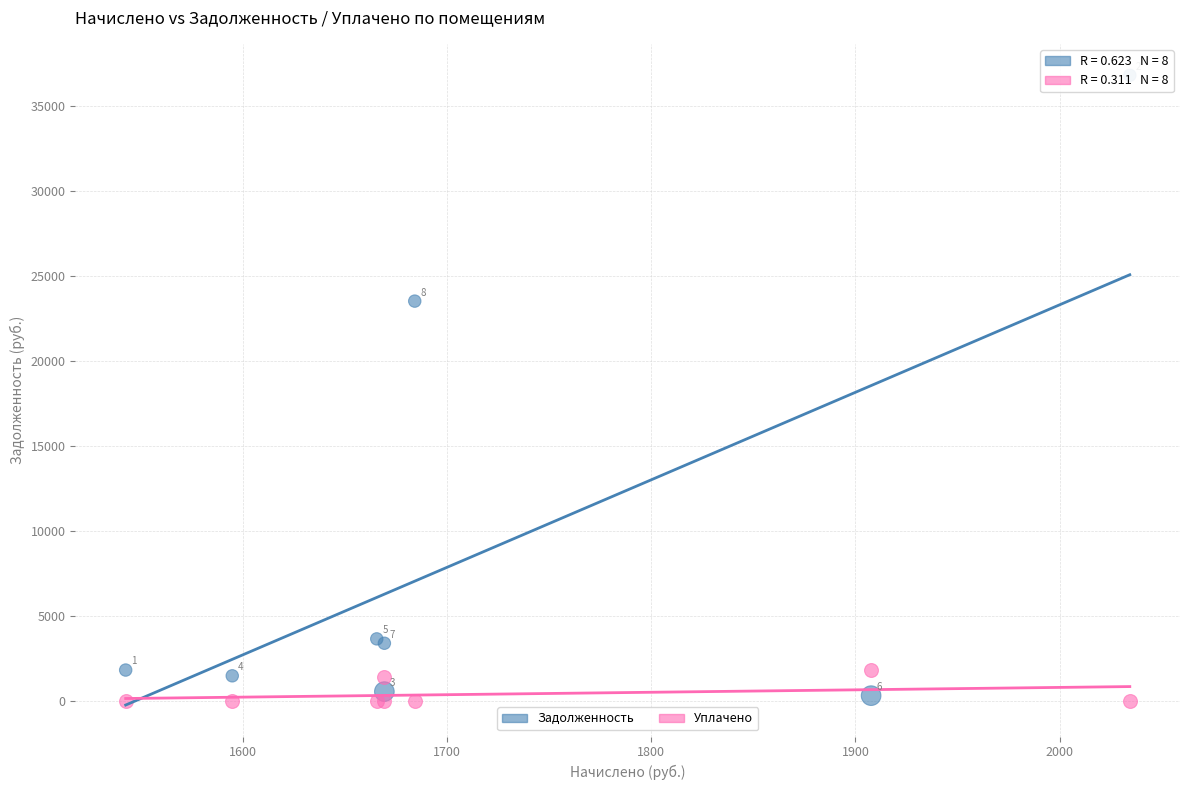

Across all series, what Y value is closest to 18416?

23542.4